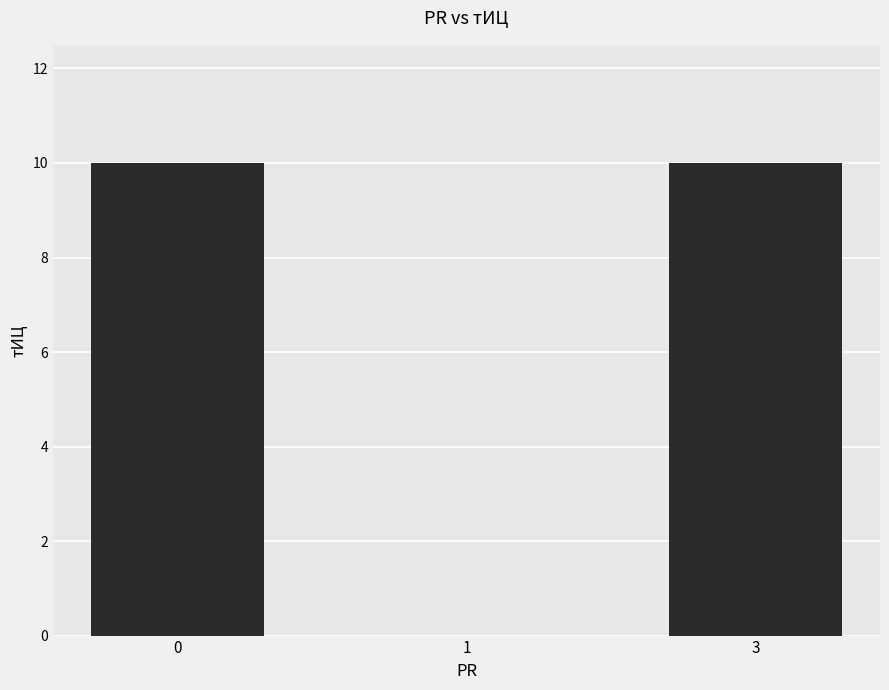

What is the sum of the values at 3 and 1?

10